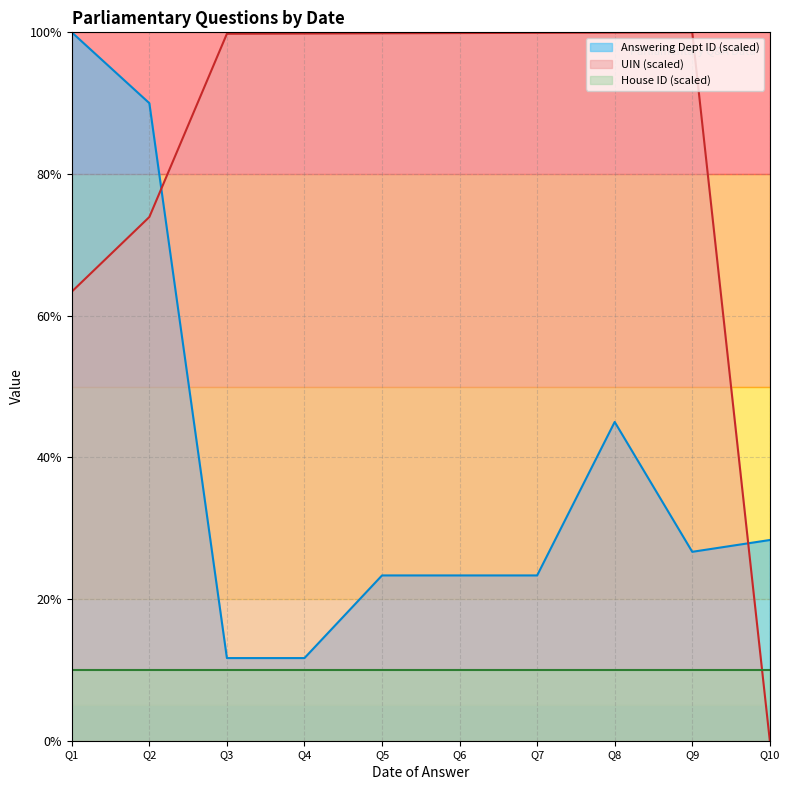

Which category has the highest value in the Answering Dept ID (scaled) series?

Q1